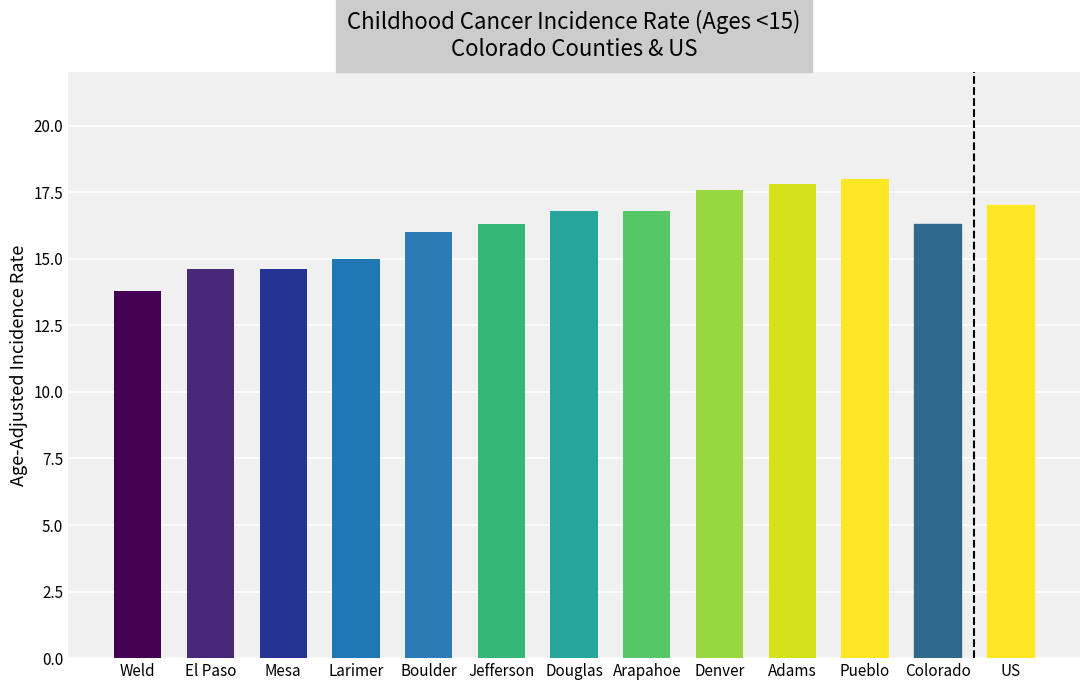

What position from the right is Arapahoe?

6